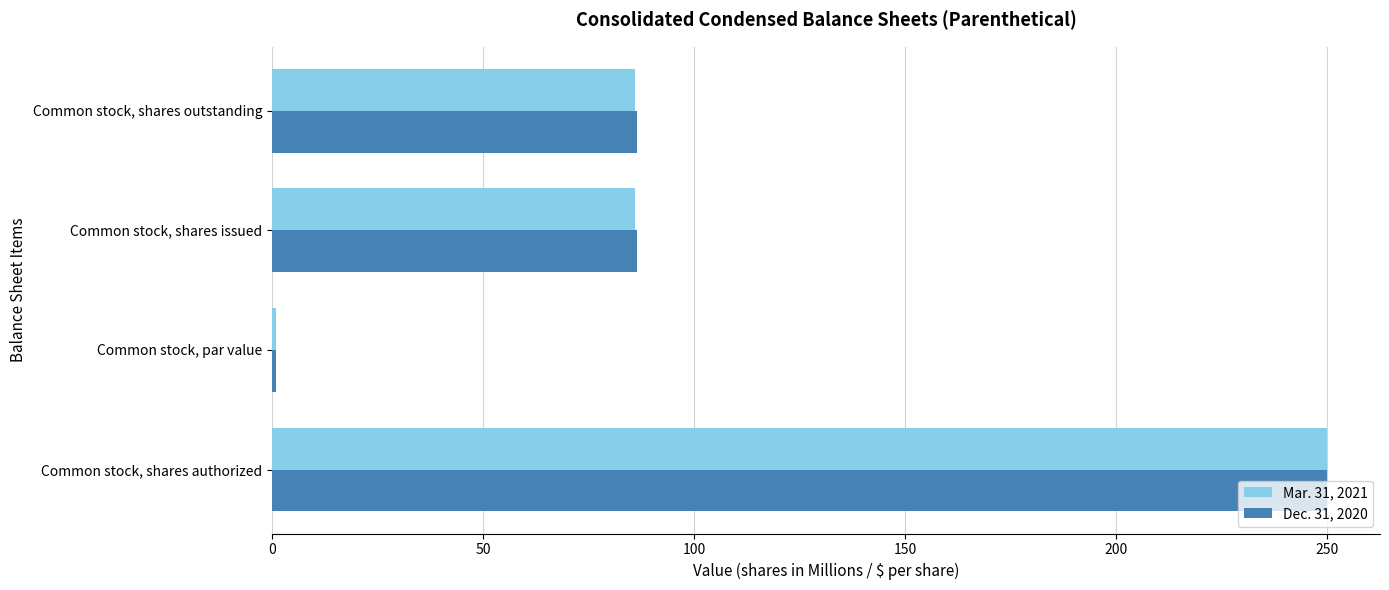

How many data points in Mar. 31, 2021 are above 86?

3